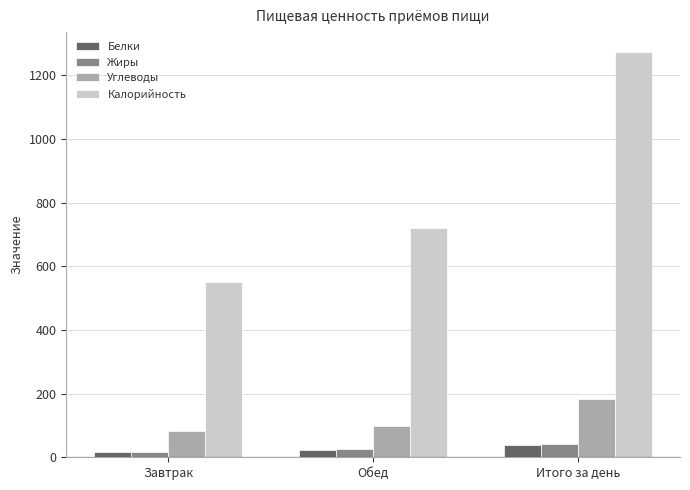

What is the difference between the highest and lowest values at Итого за день?

1232.7